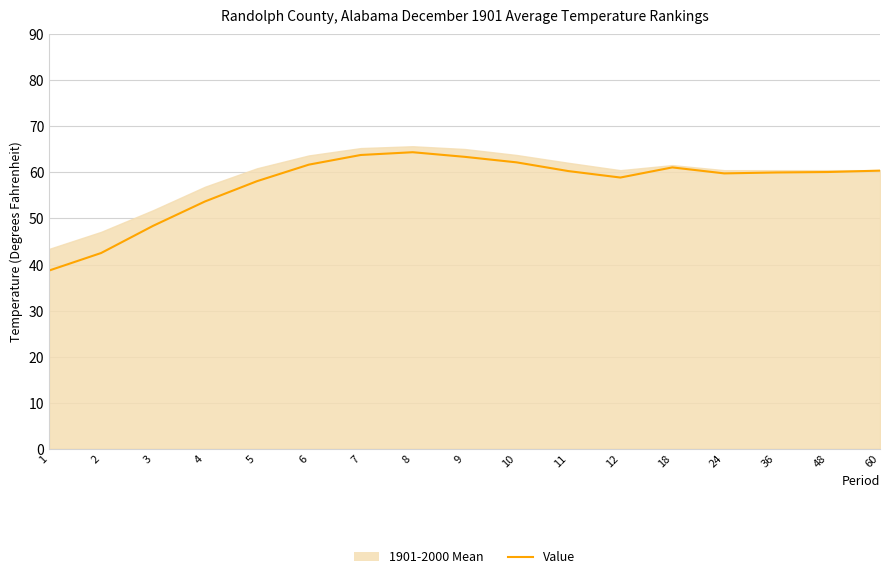

What value does the data have at 2?

42.5